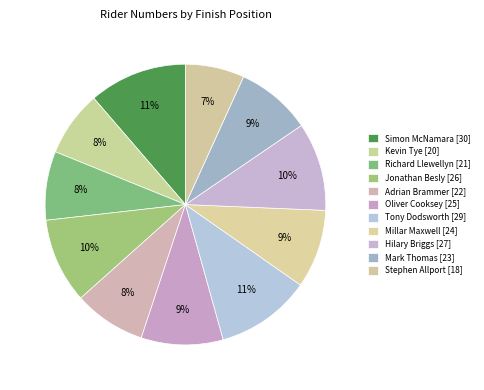

Is the sum of Adrian Brammer and Kevin Tye greater than half?

No